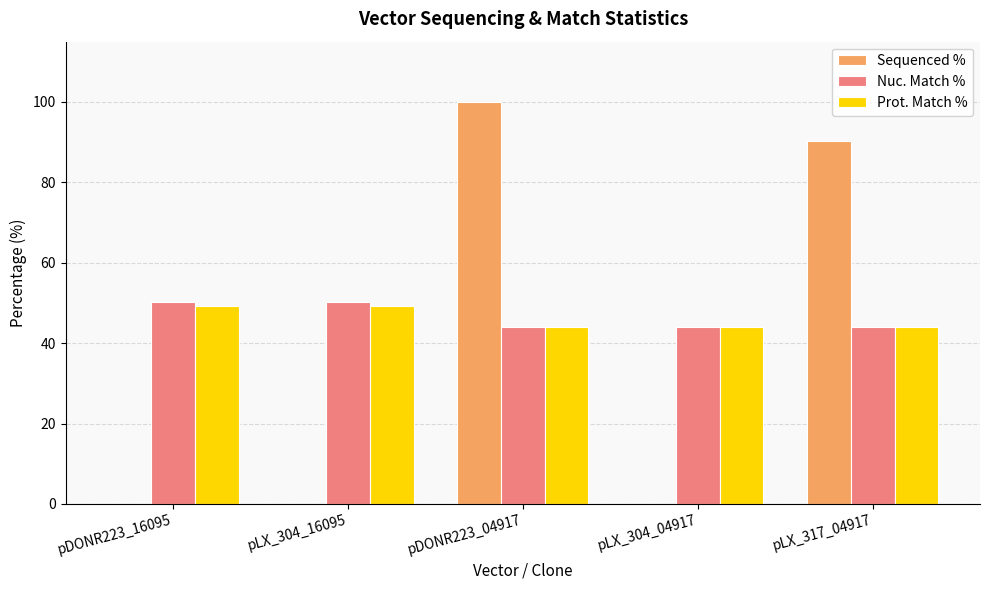

Reading right to left, what are all the values shown in this chart?

Sequenced %: pLX_317_04917=90.4	pLX_304_04917=0.0	pDONR223_04917=100.0	pLX_304_16095=0.0	pDONR223_16095=0.0
Nuc. Match %: pLX_317_04917=43.9	pLX_304_04917=43.9	pDONR223_04917=43.9	pLX_304_16095=50.2	pDONR223_16095=50.2
Prot. Match %: pLX_317_04917=43.9	pLX_304_04917=43.9	pDONR223_04917=43.9	pLX_304_16095=49.2	pDONR223_16095=49.2